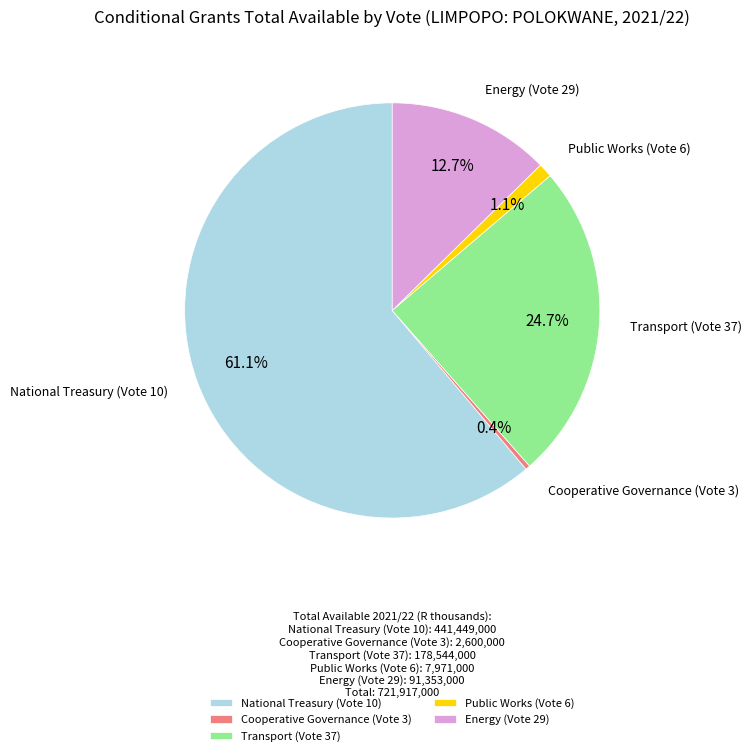

What percentage is NOT represented by Cooperative Governance (Vote 3)?

99.6%